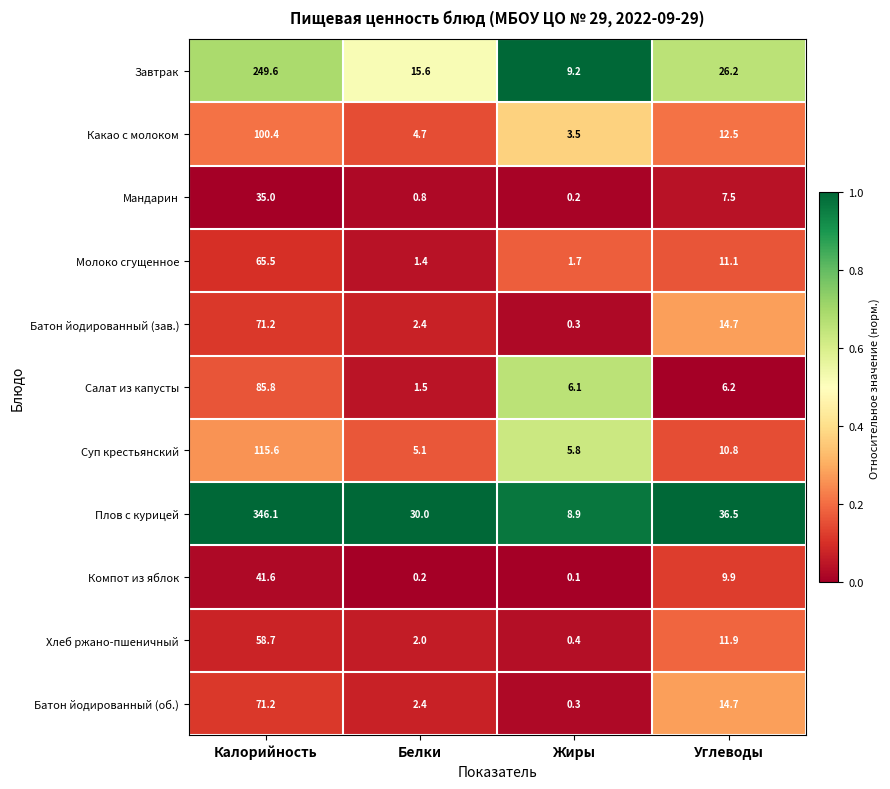

What is the difference between the highest and lowest values at Белки?

29.8